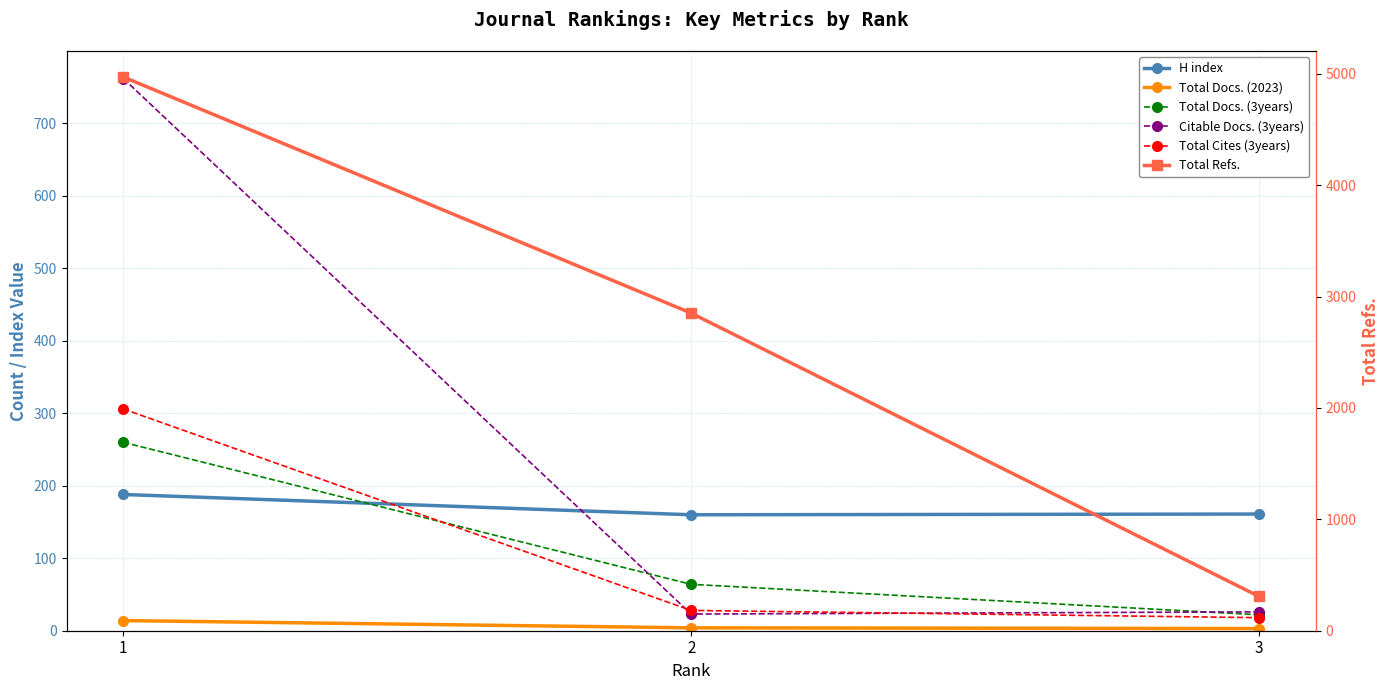

What is the difference between the maximum and minimum values in the Total Refs. series?

4664